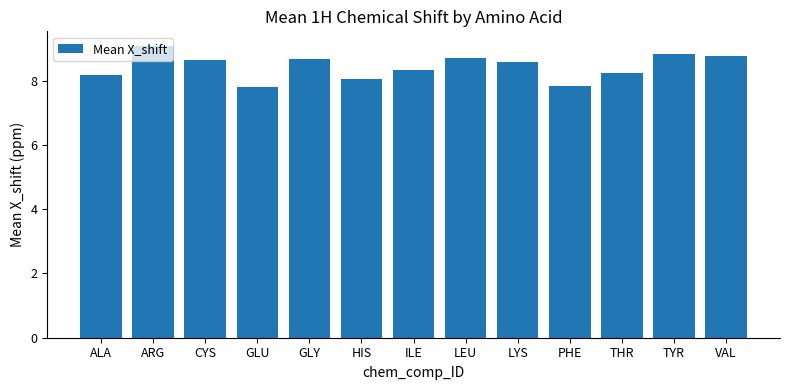

The value at ILE is 8.3. True or false?

True